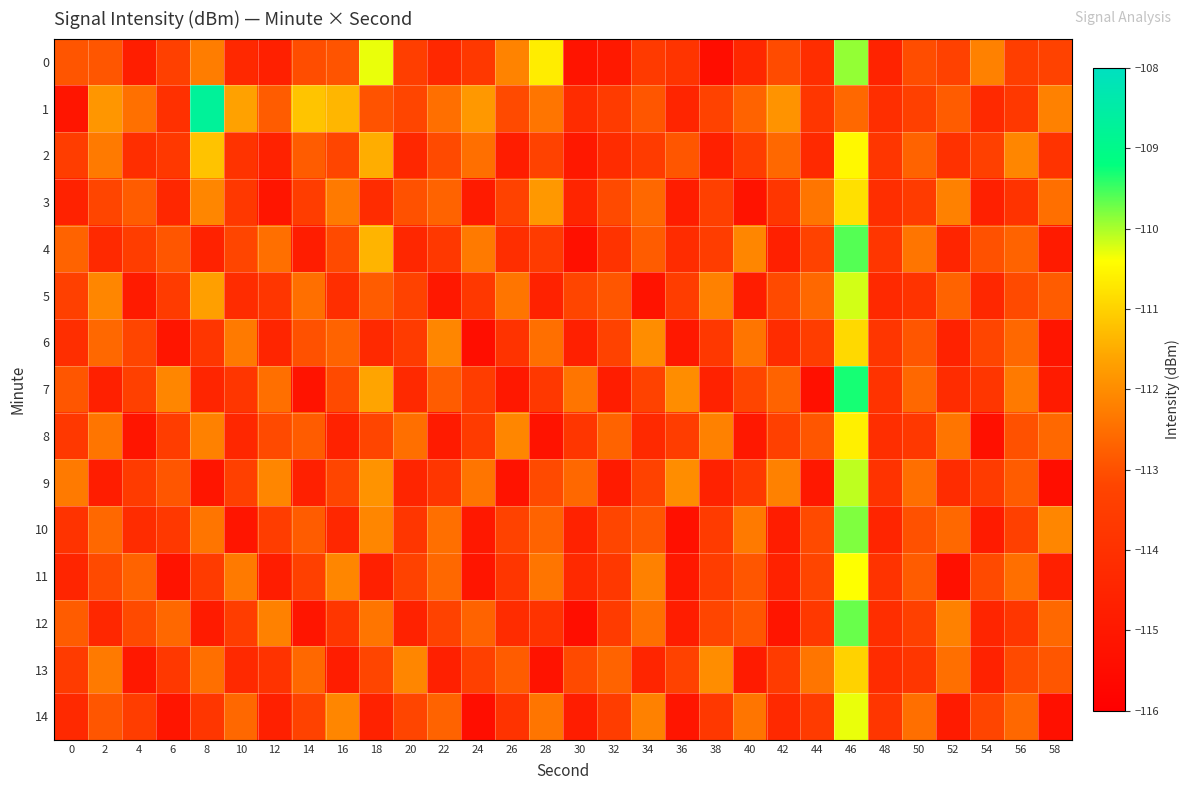

At which category does the chart reach its peak across all series?

8